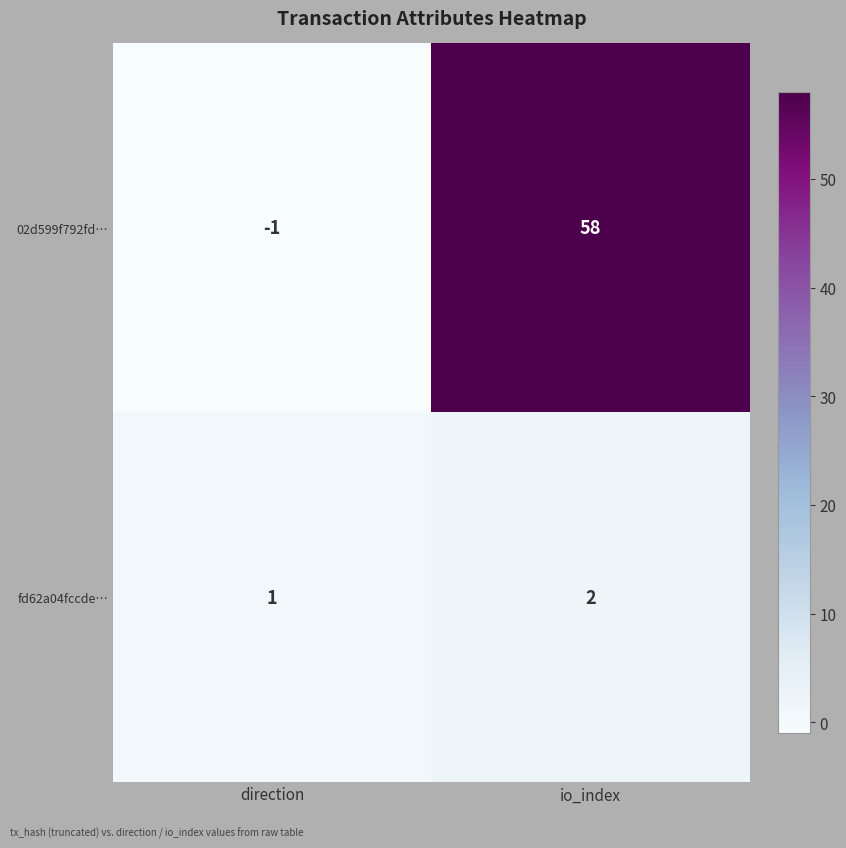

What is the sum of the fd62a04fccde… values at direction and io_index?

3